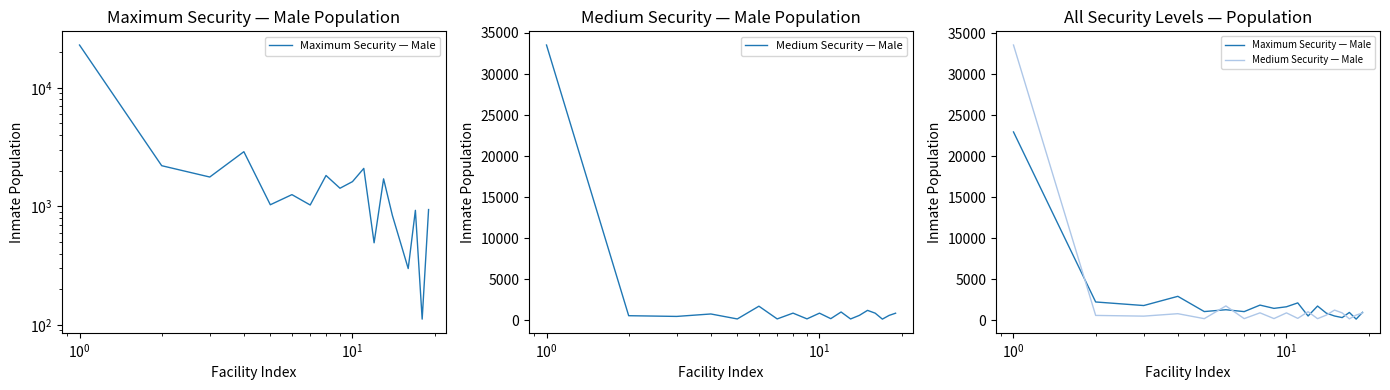

After their last crossing, which series has the higher values: Maximum Security — Male or Medium Security — Male?

Maximum Security — Male